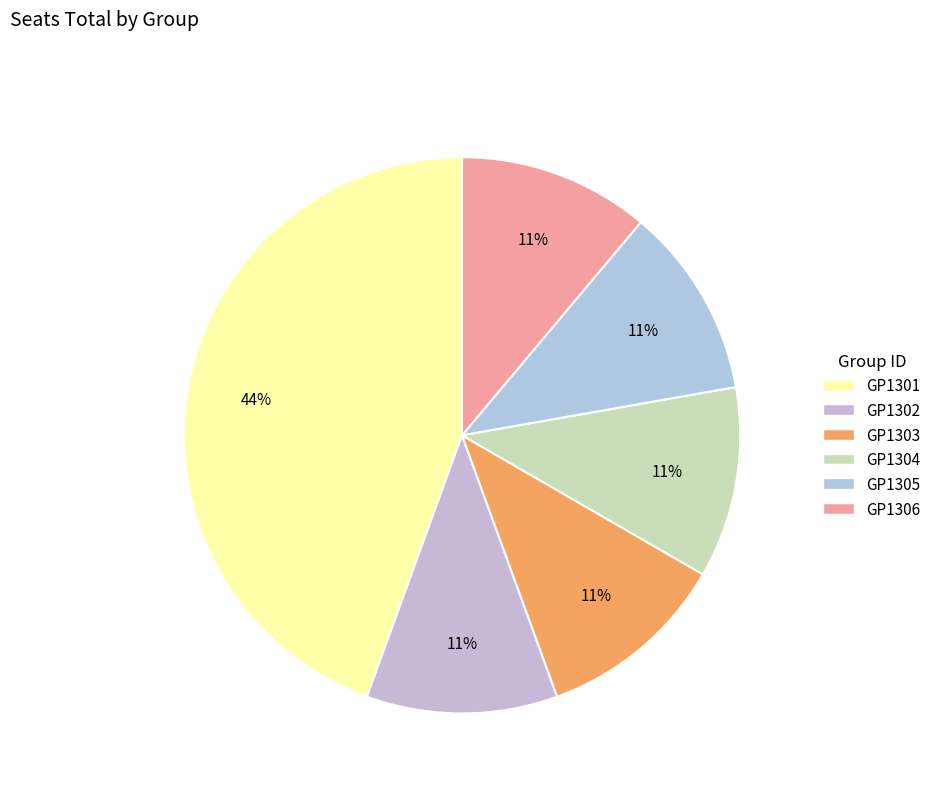

What is the smallest slice in the pie chart?

GP1302